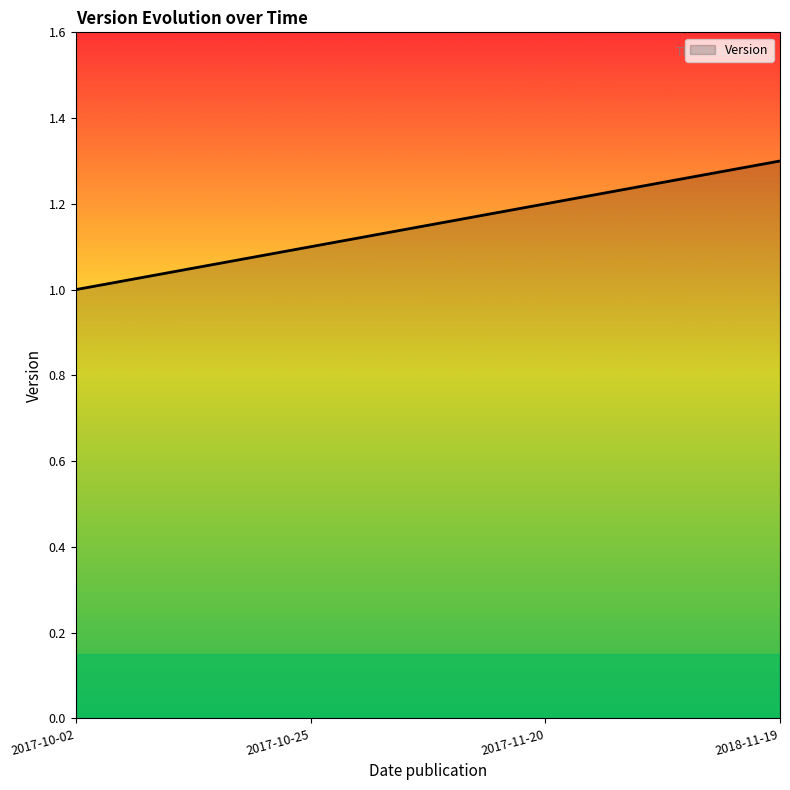

Reading left to right, what are all the values shown in this chart?

1.0	1.1	1.2	1.3